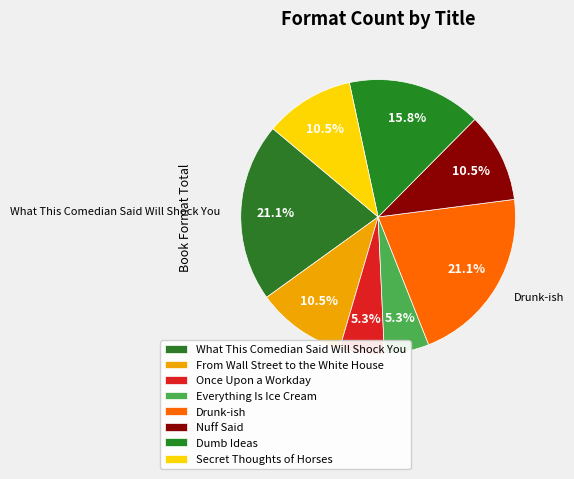

Does Dumb Ideas account for over 50% of the chart?

No